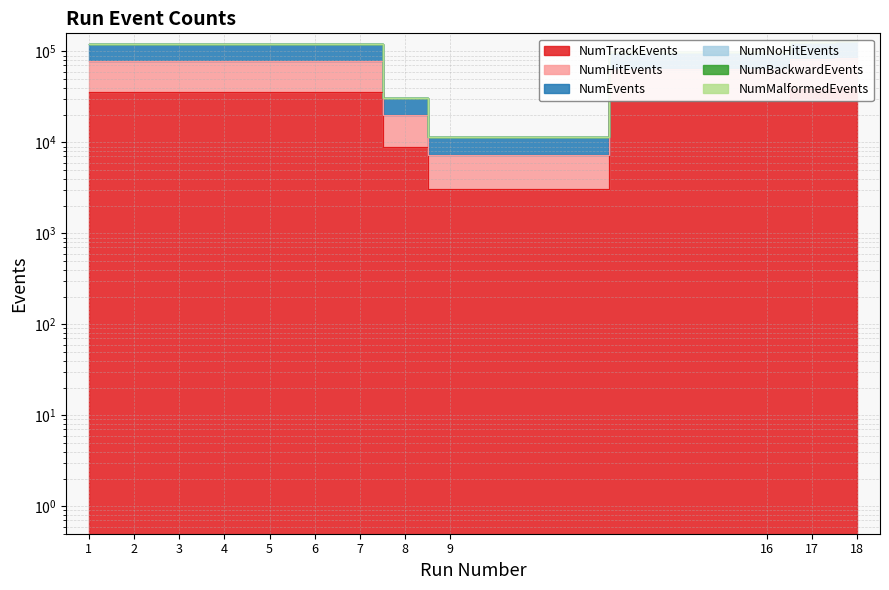

Where does the NumHitEvents series first go above 120668?

5